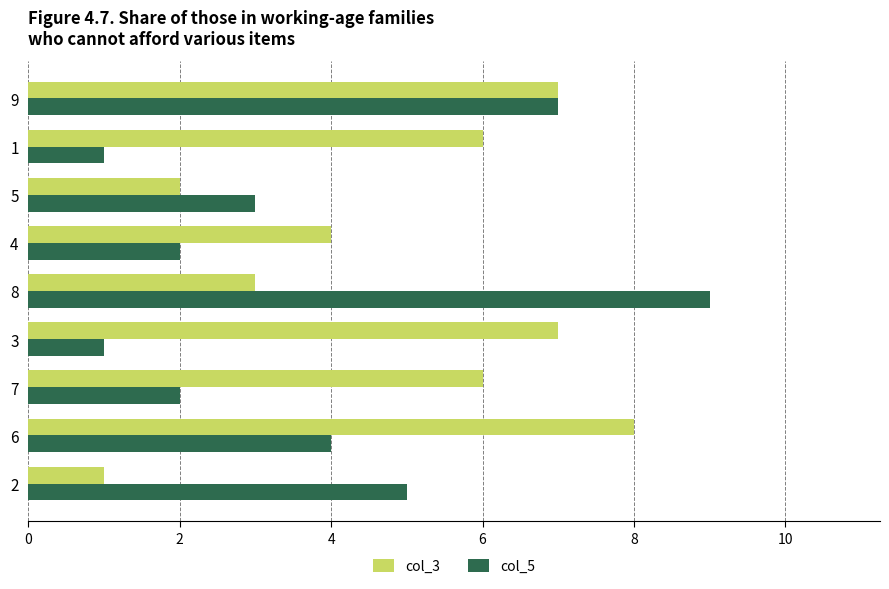

The value of col_3 at 4 is 9. True or false?

False